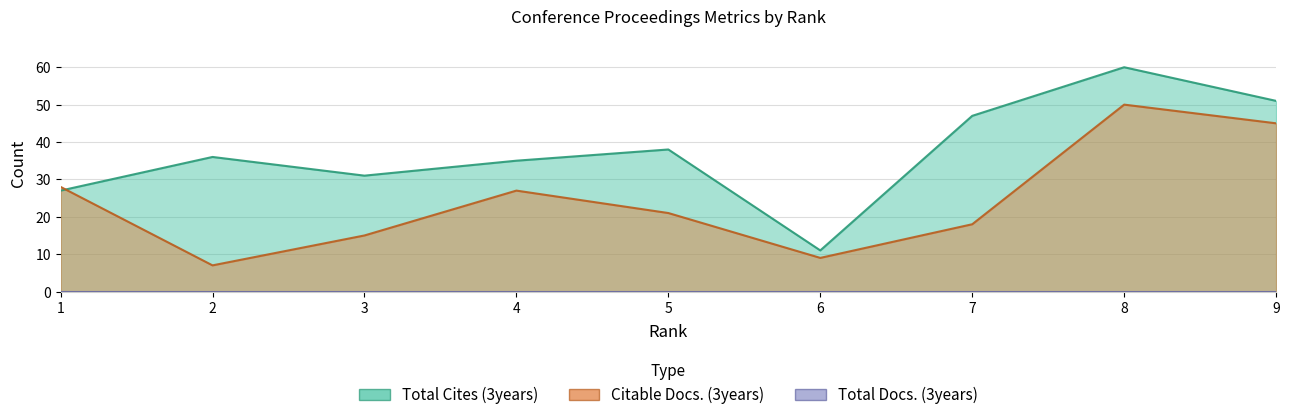

Where is the first local minimum for Citable Docs. (3years)?

2